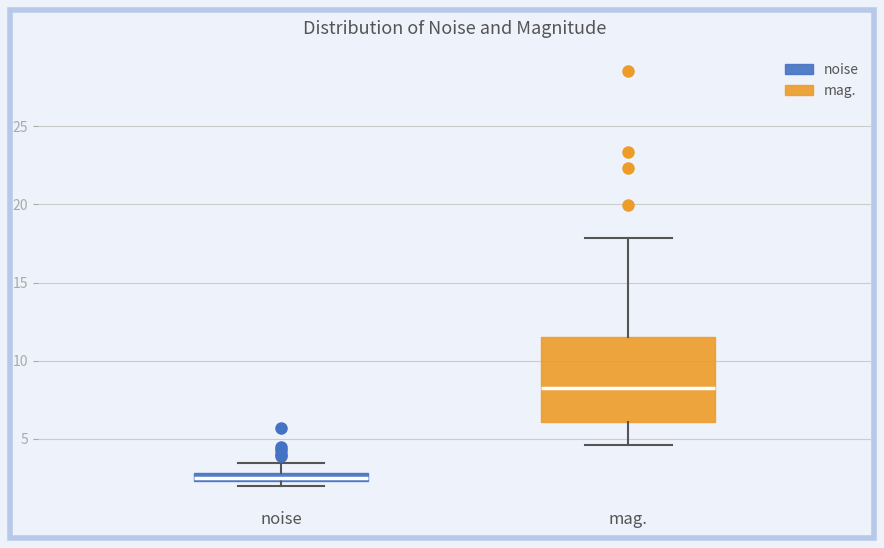

Which box is the tallest, from its lower edge to its upper edge?

mag.